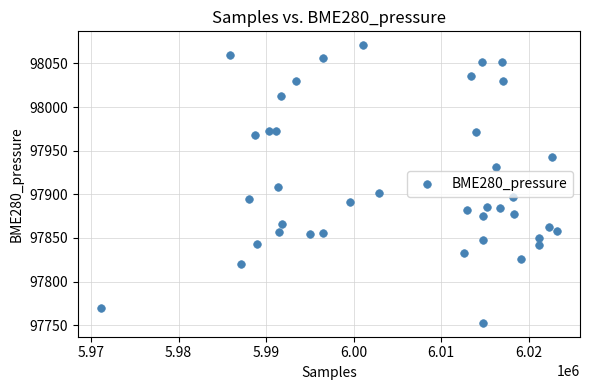

What is the range of Y values (max minus min)?

318.0